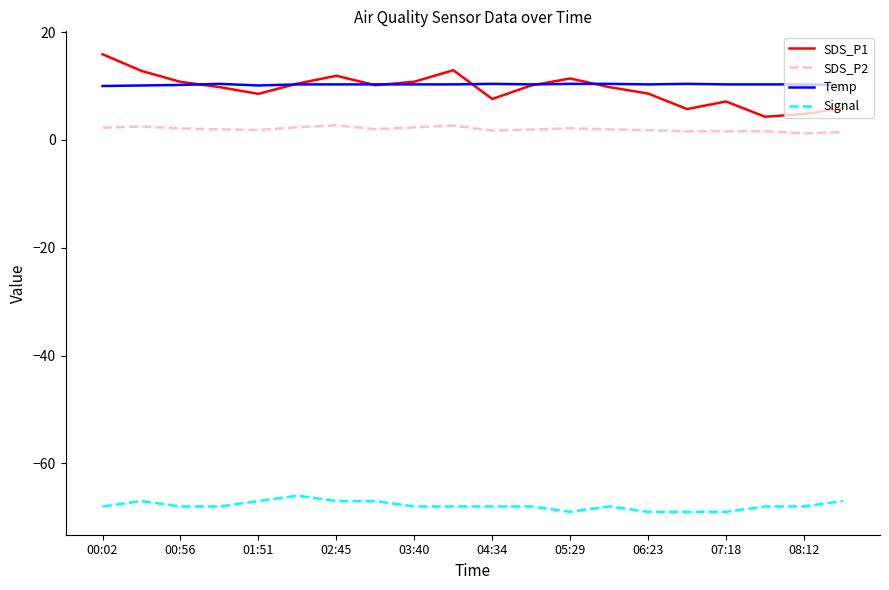

Which series has the widest spread of values?

SDS_P1